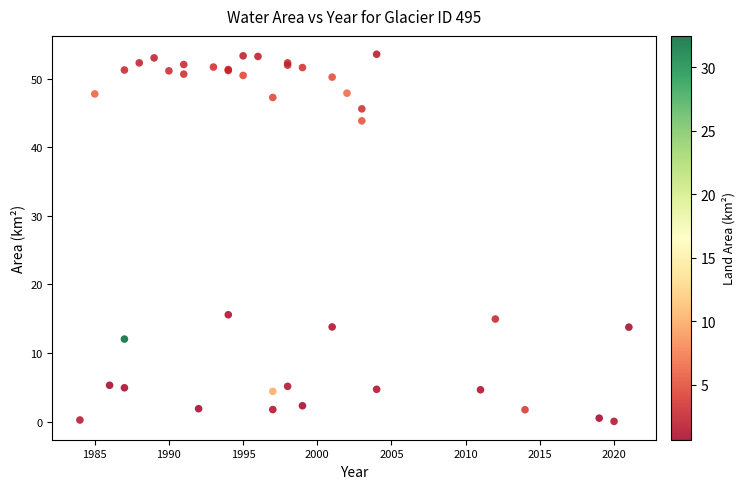

What Y value in the scatter plot is closest to 26?

15.6